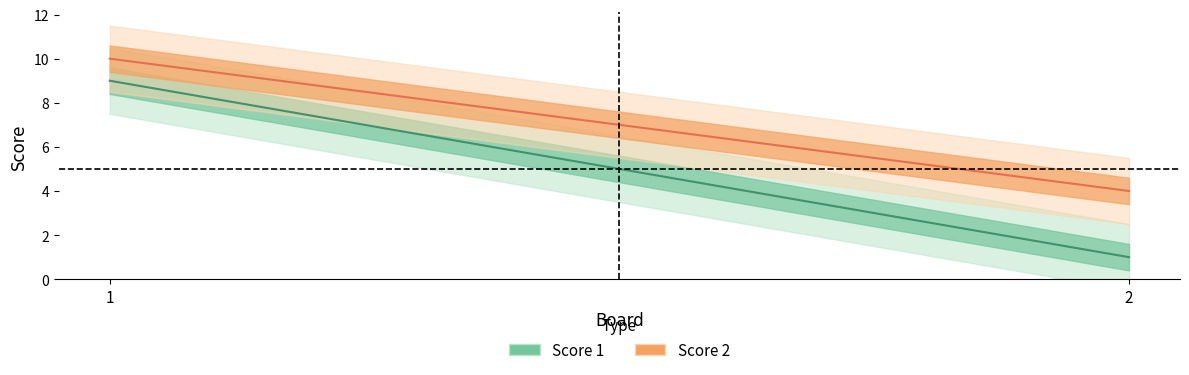

What is the sum of the Score 1 values at 1 and 2?

10